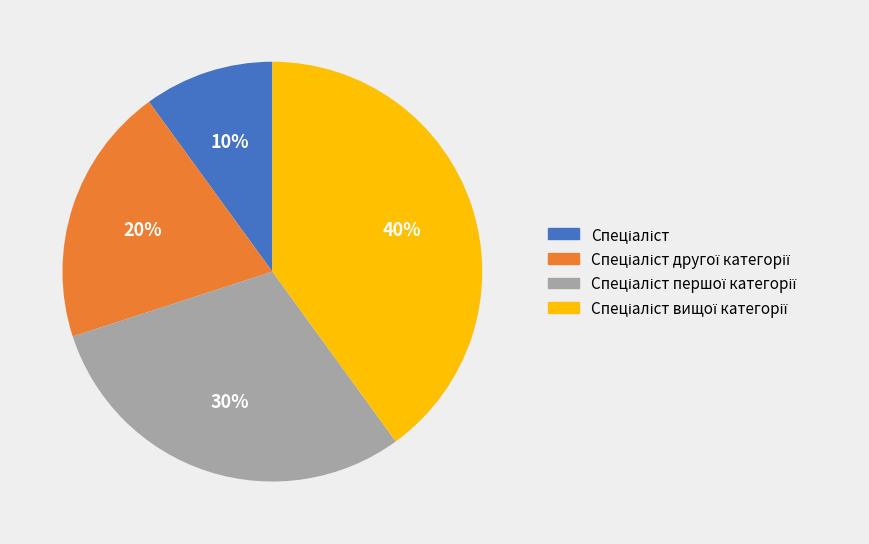

Count the number of slices in the pie.

4